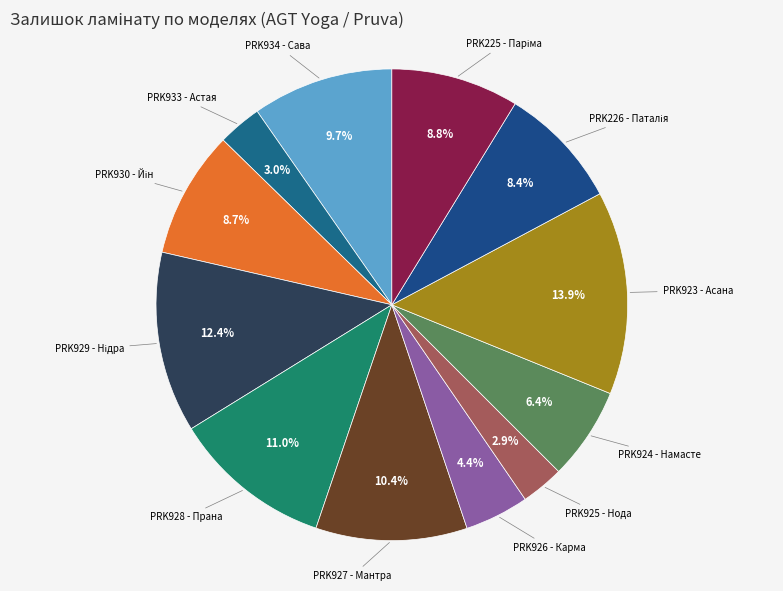

Count the number of slices in the pie.

12